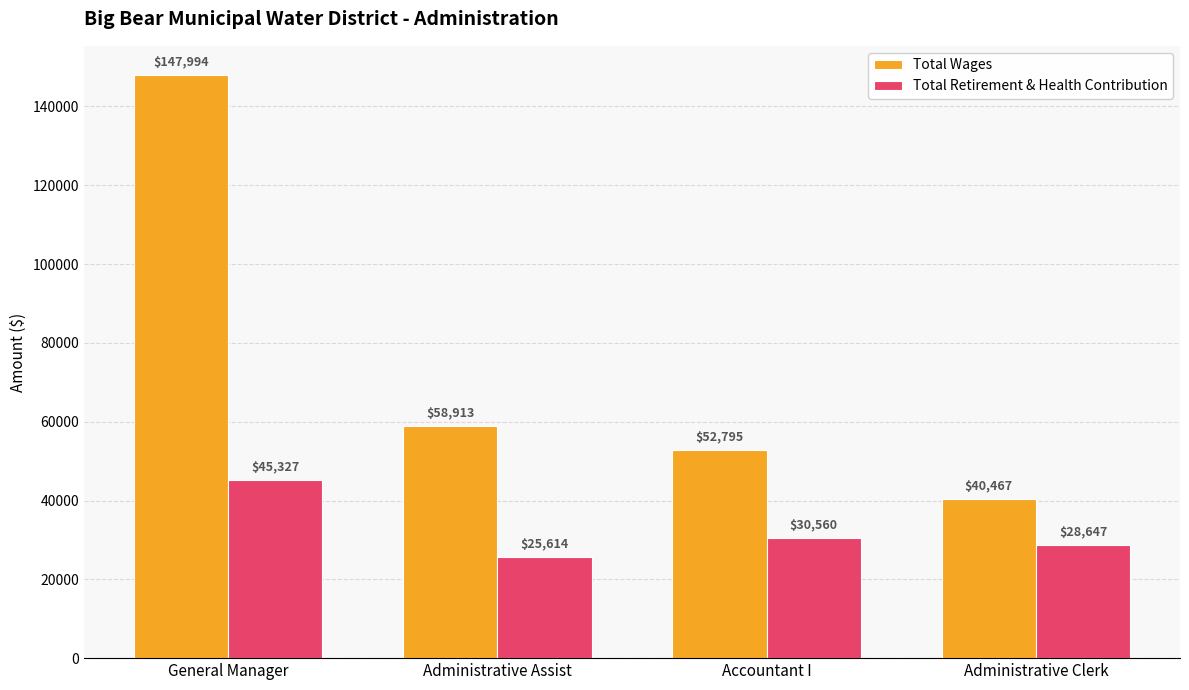

What is the label of the 2nd bar from the left?

Administrative Assist